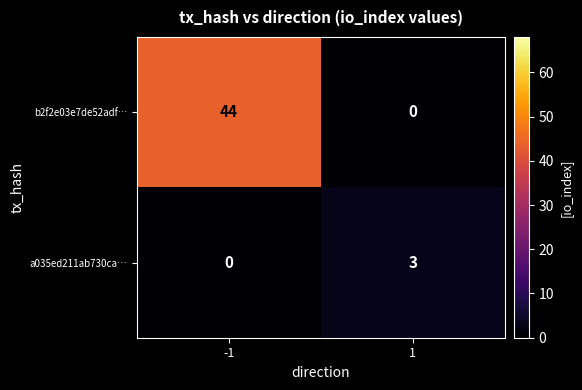

How many positive values does the a035ed211ab730ca… series have?

1